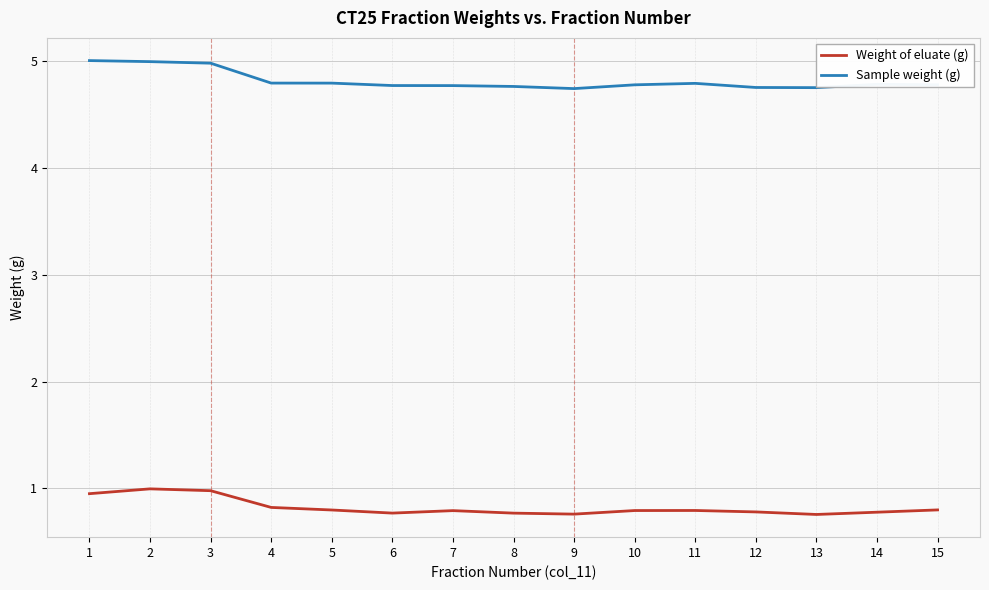

Does the chart display data point markers on the line(s)?

No